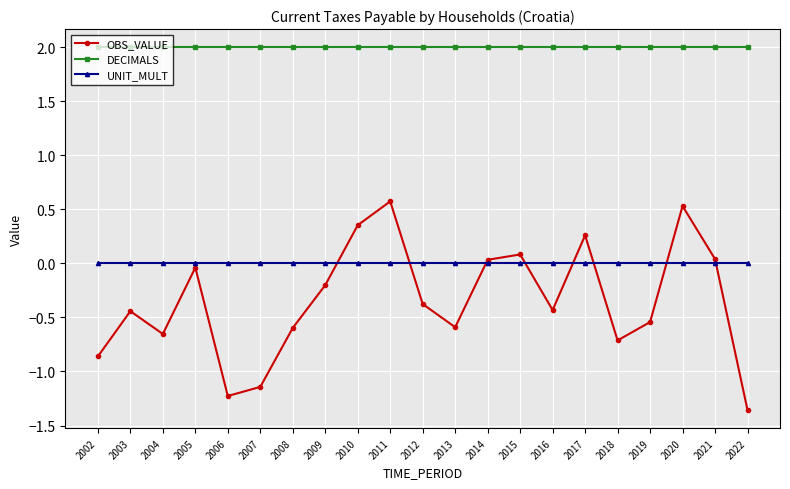

True or false: DECIMALS and OBS_VALUE intersect in this chart.

False